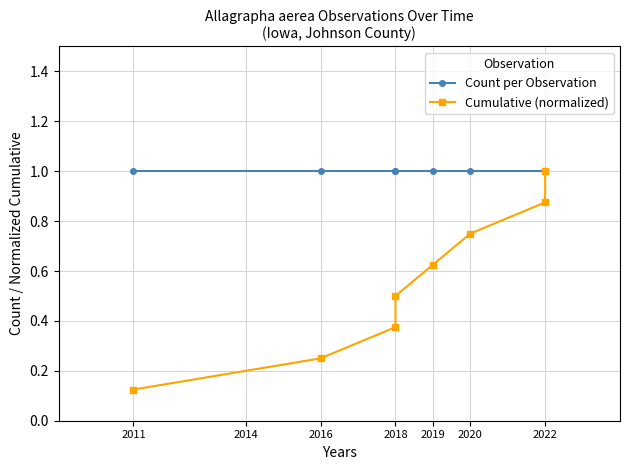

Count the number of data series in this chart.

2